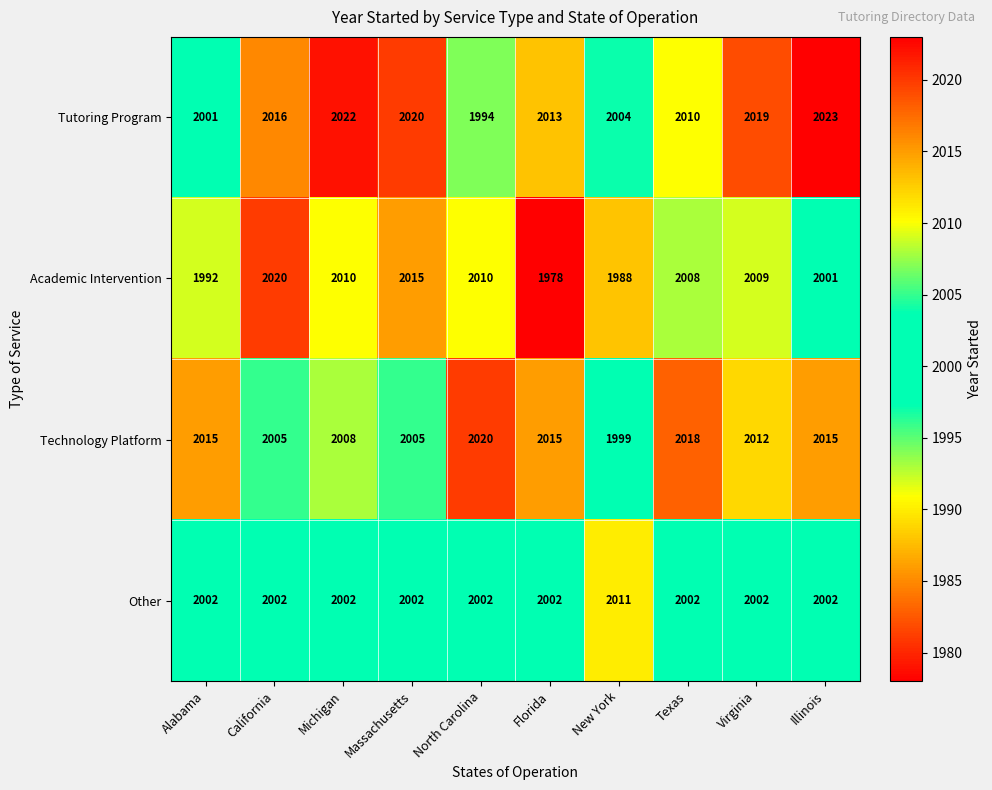

Between North Carolina and New York, which series saw the biggest shift?

Academic Intervention